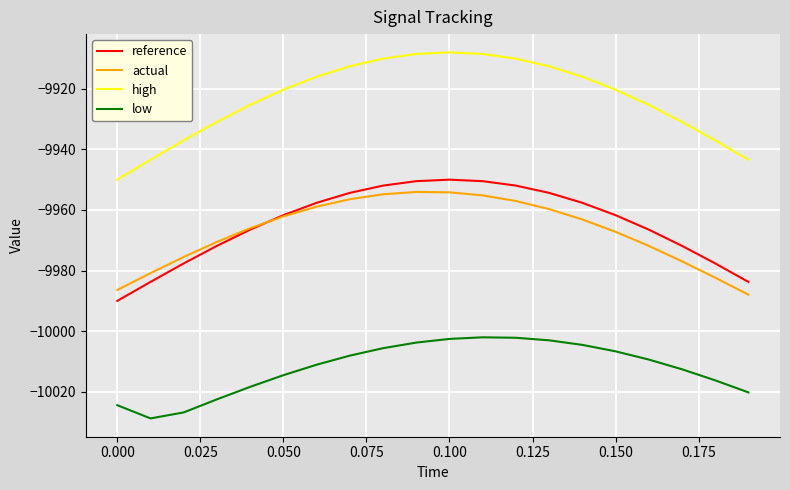

What is the difference between the maximum and minimum values in the low series?

26.7